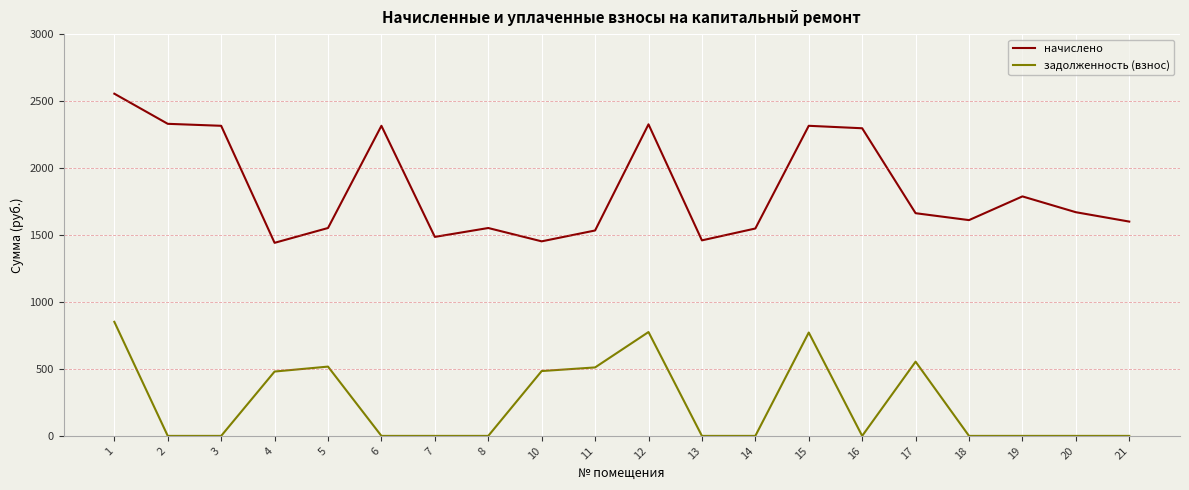

The value of задолженность (взнос) at 14 is -480.4. True or false?

False